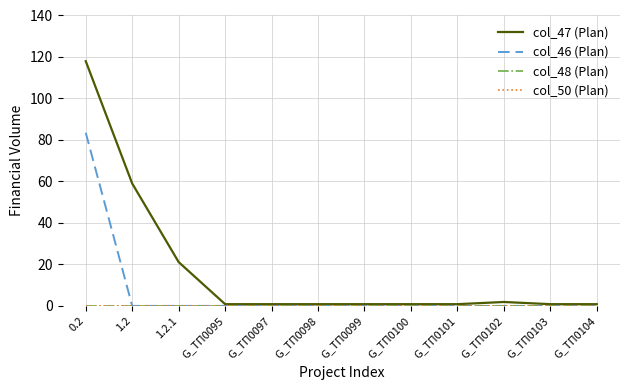

Which series has the largest range (max minus min)?

col_47 (Plan)